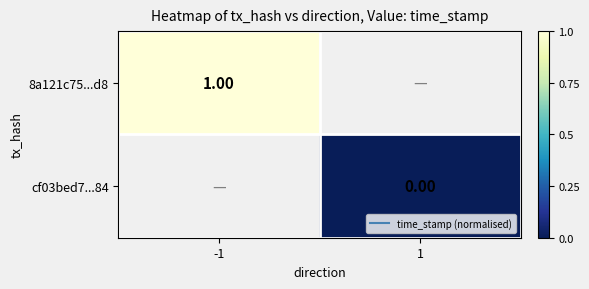

List the labels in order of cf03bed7...84 value, smallest first.

-1, 1